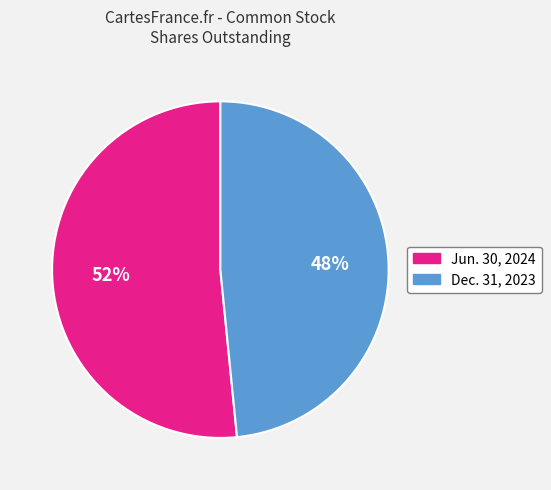

Between Jun. 30, 2024 and Dec. 31, 2023, which is larger?

Jun. 30, 2024